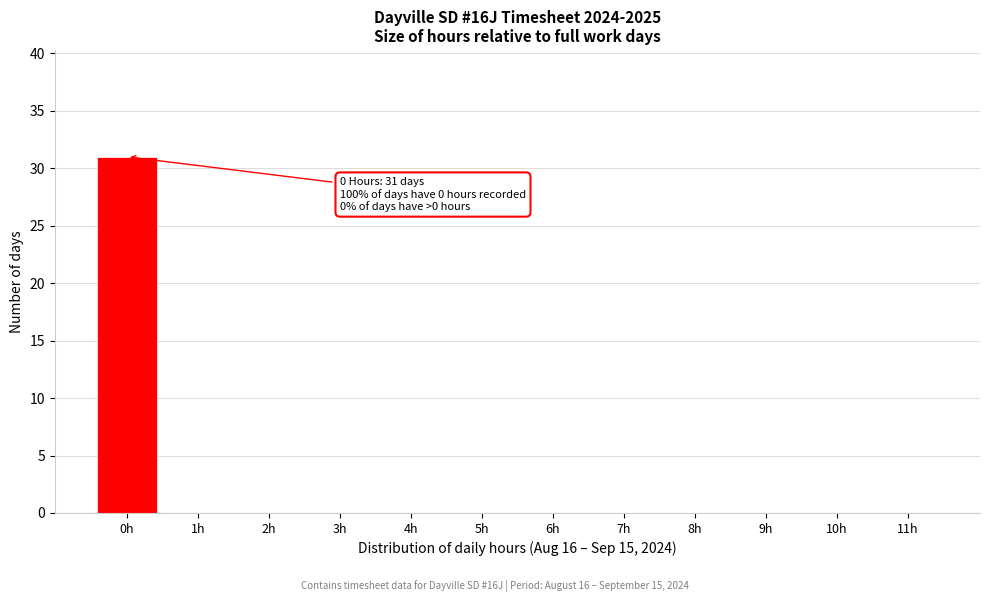

Reading left to right, extract all data points from this chart.

0h=31	1h=0	2h=0	3h=0	4h=0	5h=0	6h=0	7h=0	8h=0	9h=0	10h=0	11h=0